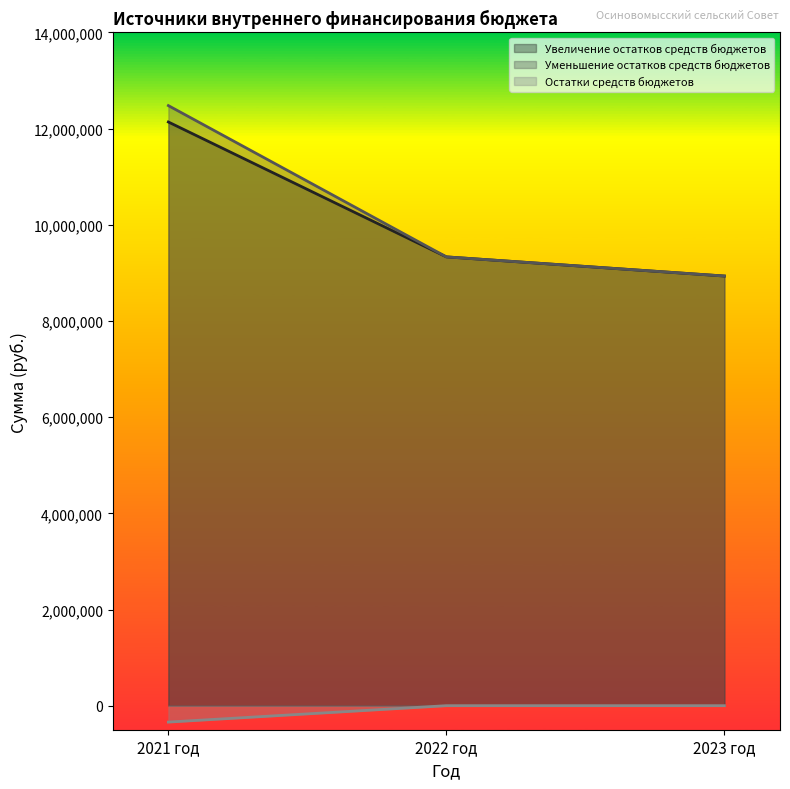

Reading left to right, extract all data points from this chart.

Увеличение остатков средств бюджетов: 12138616.9	9333566.0	8935271.0
Уменьшение остатков средств бюджетов: 12479627.9	9333566.0	8935271.0
Остатки средств бюджетов: -341011.0	0.0	0.0